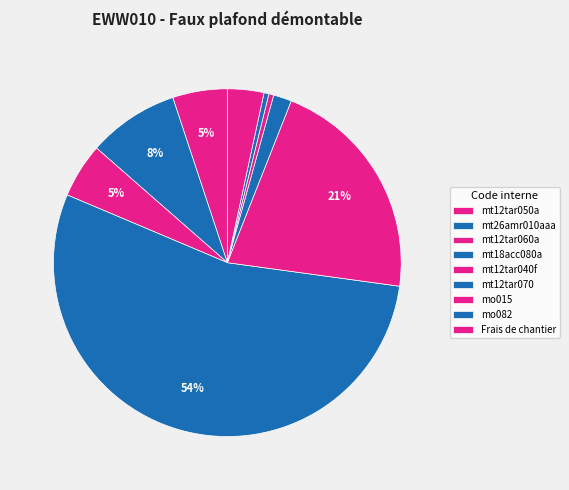

Combined, do mt26amr010aaa and mt18acc080a account for over 50%?

Yes